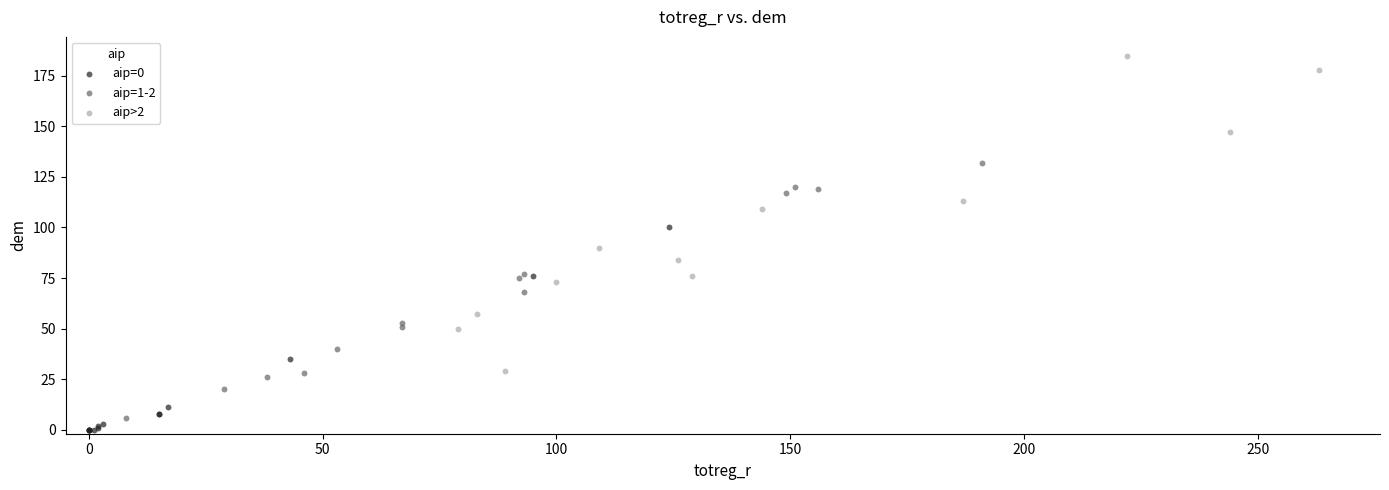

Which series has the largest Y range (max minus min)?

aip>2